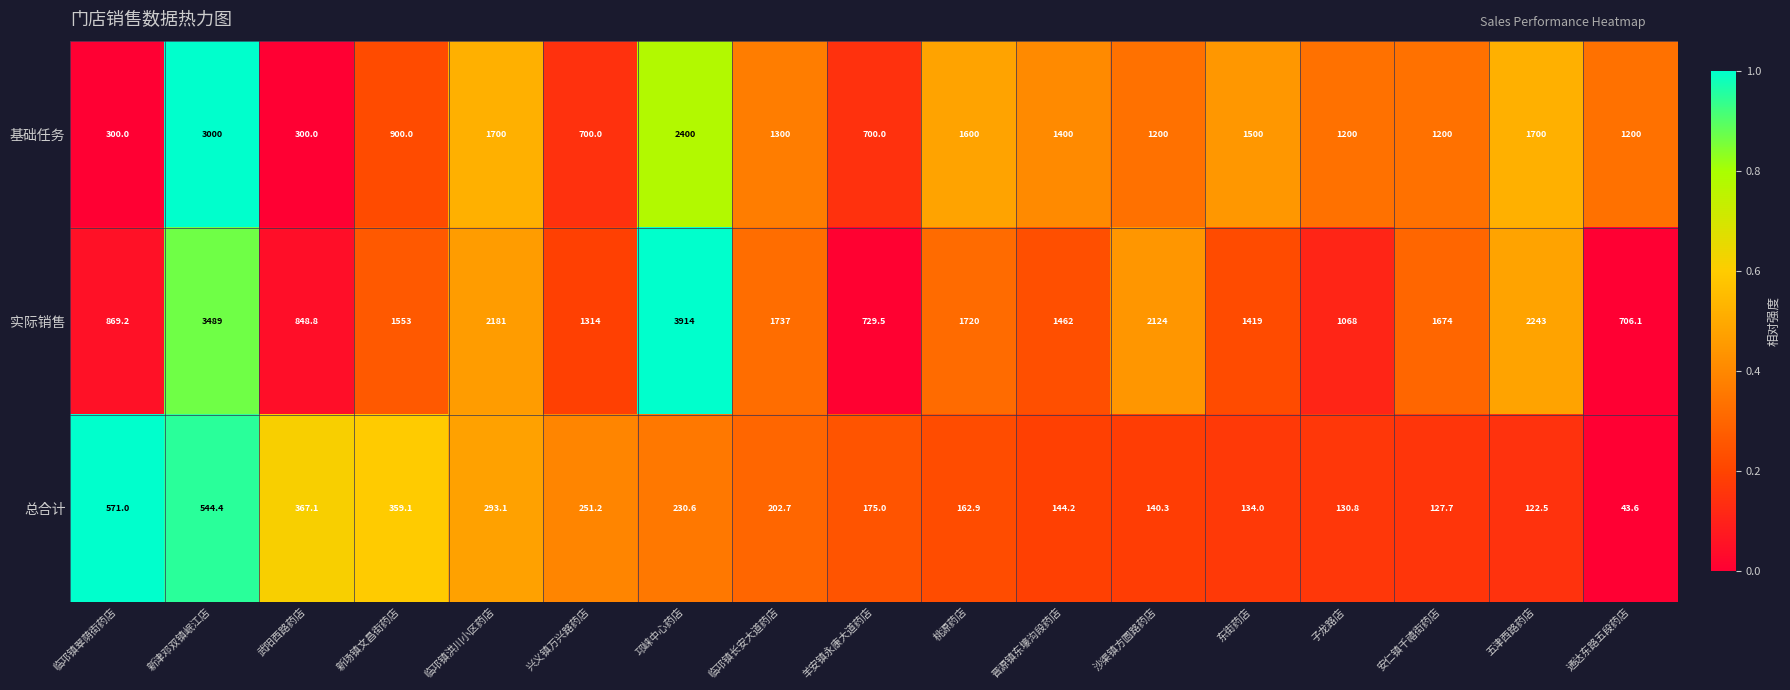

What is the difference between the maximum and minimum values in the 总合计 series?

527.4